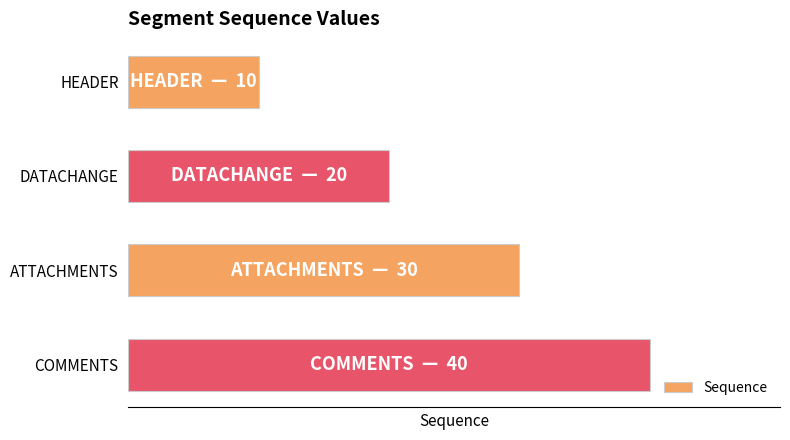

What is the sum of all values?

100